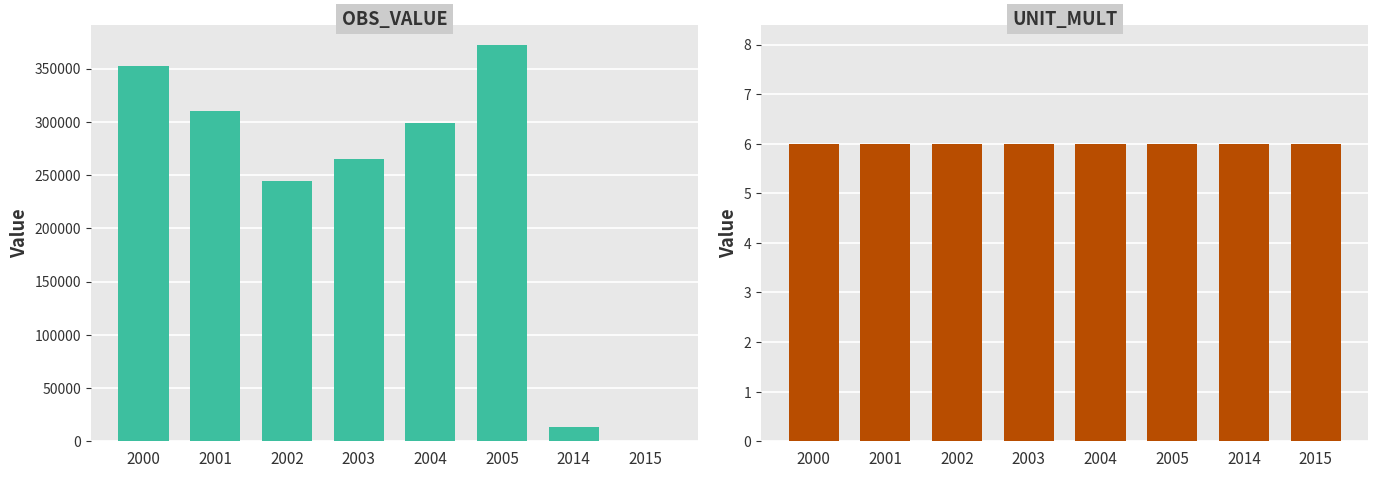

How many values in OBS_VALUE are above zero?

7